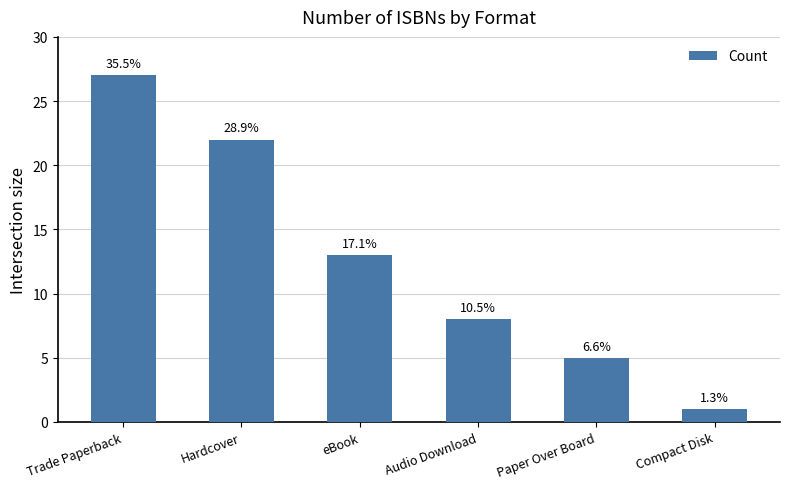

The chart shows a value of 8 at Audio Download. True or false?

True